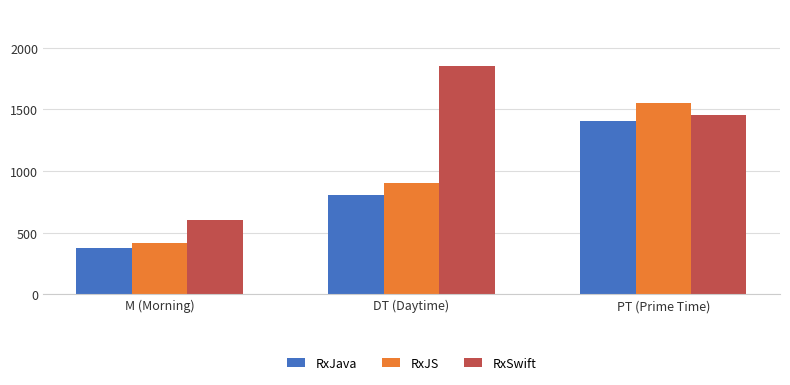

What is the minimum value shown in the chart?

380